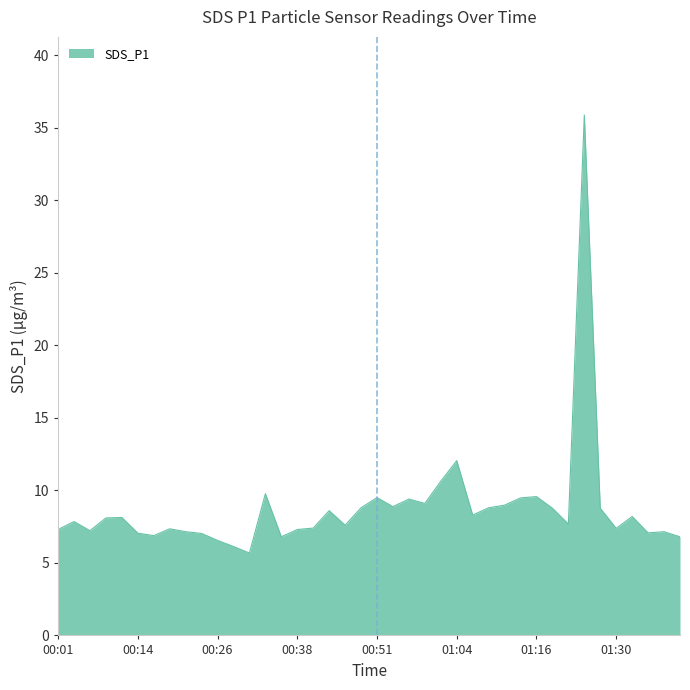

What is the minimum value shown in the chart?

5.7